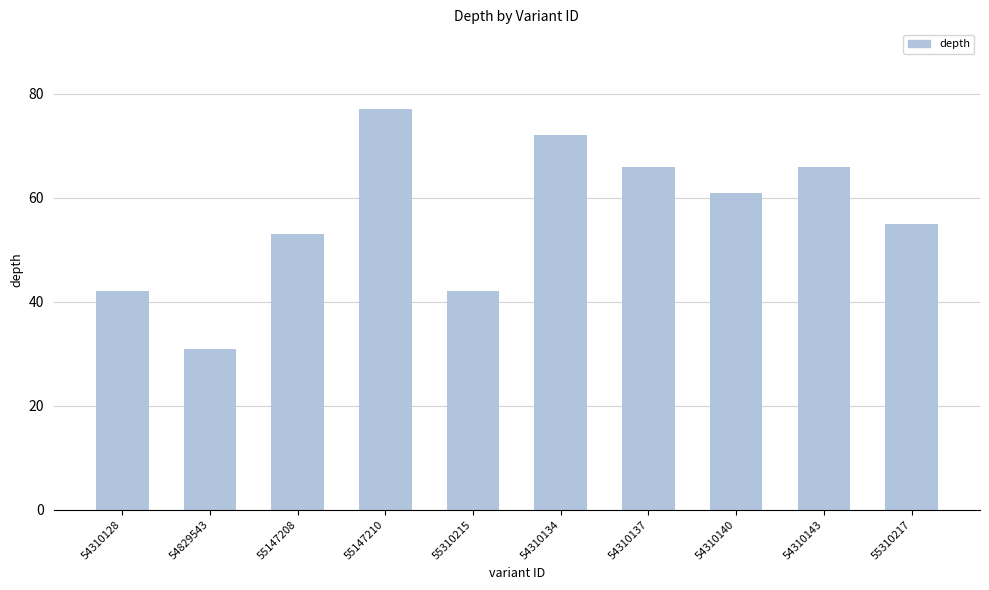

What is the difference between the values at 54310134 and 54829543?

41